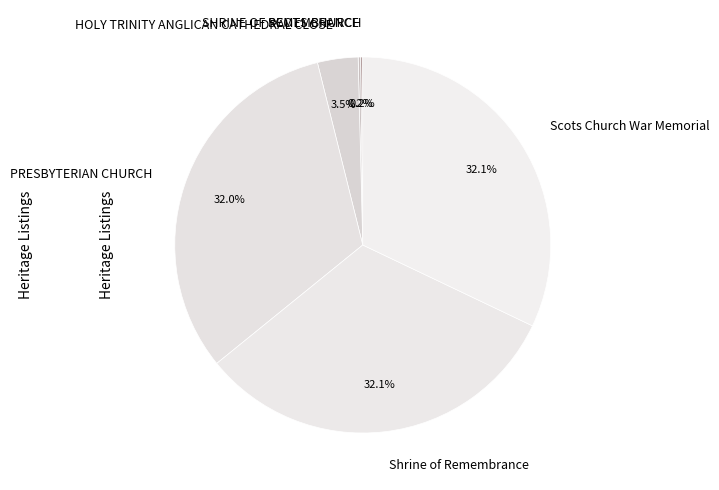

Is Scots Church War Memorial the majority of the pie?

No